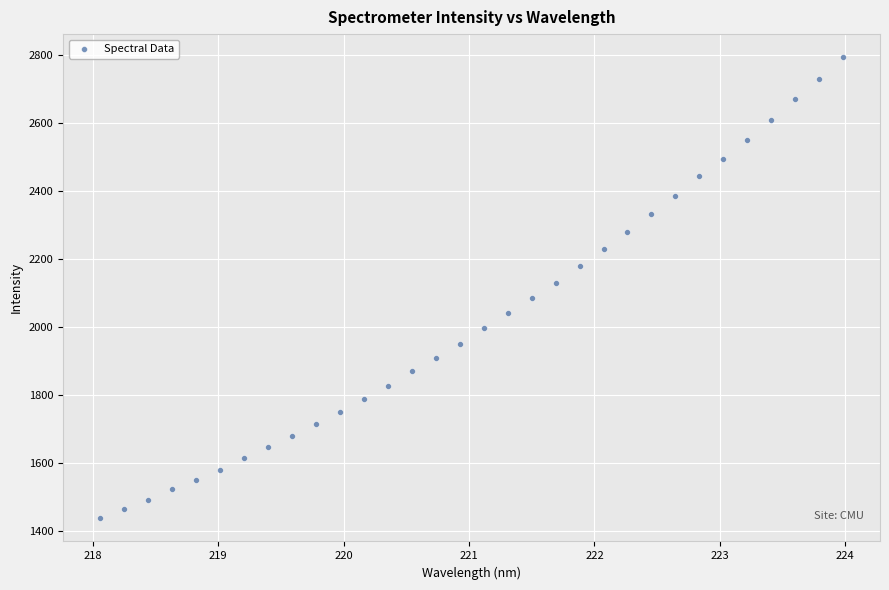

What is the range of X values (max minus min)?

5.9